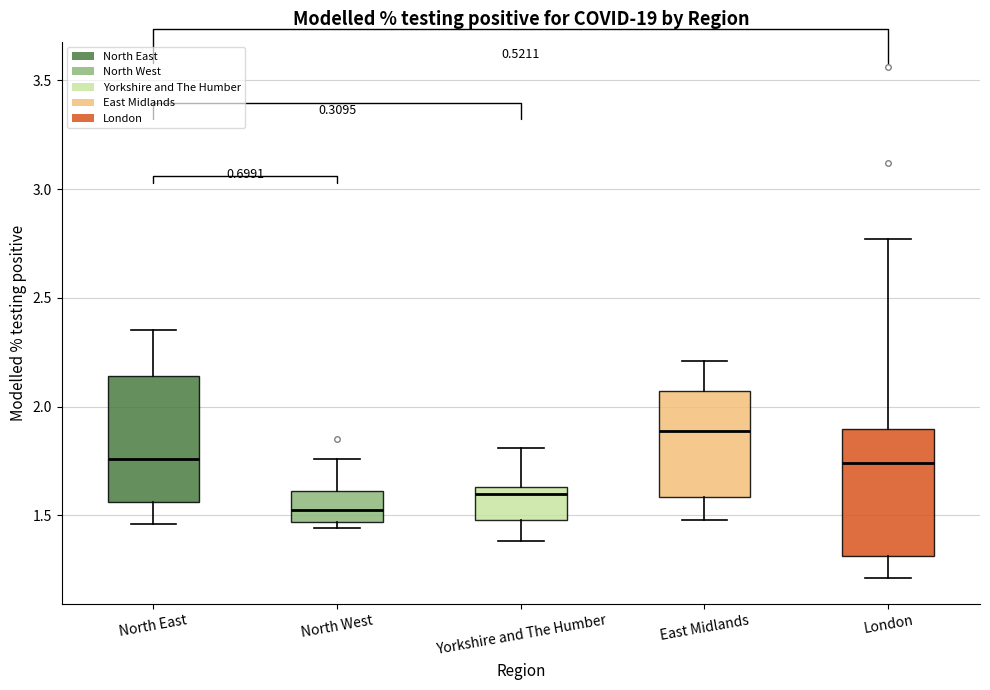

Reading left to right, read every box against the y-axis: the position of its median line, the range the box covers, and the ends of its whiskers. The values are not printed on the chart, so give them approximately, as read against the axis.

North East: median 1.75, box 1.55 to 2.15, whiskers 1.45 to 2.35
North West: median 1.55, box 1.45 to 1.60, whiskers 1.45 (just below the box's lower edge) to 1.75
Yorkshire and The Humber: median 1.60, box 1.50 to 1.65, whiskers 1.40 to 1.80
East Midlands: median 1.90, box 1.60 to 2.05, whiskers 1.50 to 2.20
London: median 1.75, box 1.30 to 1.90, whiskers 1.20 to 2.75